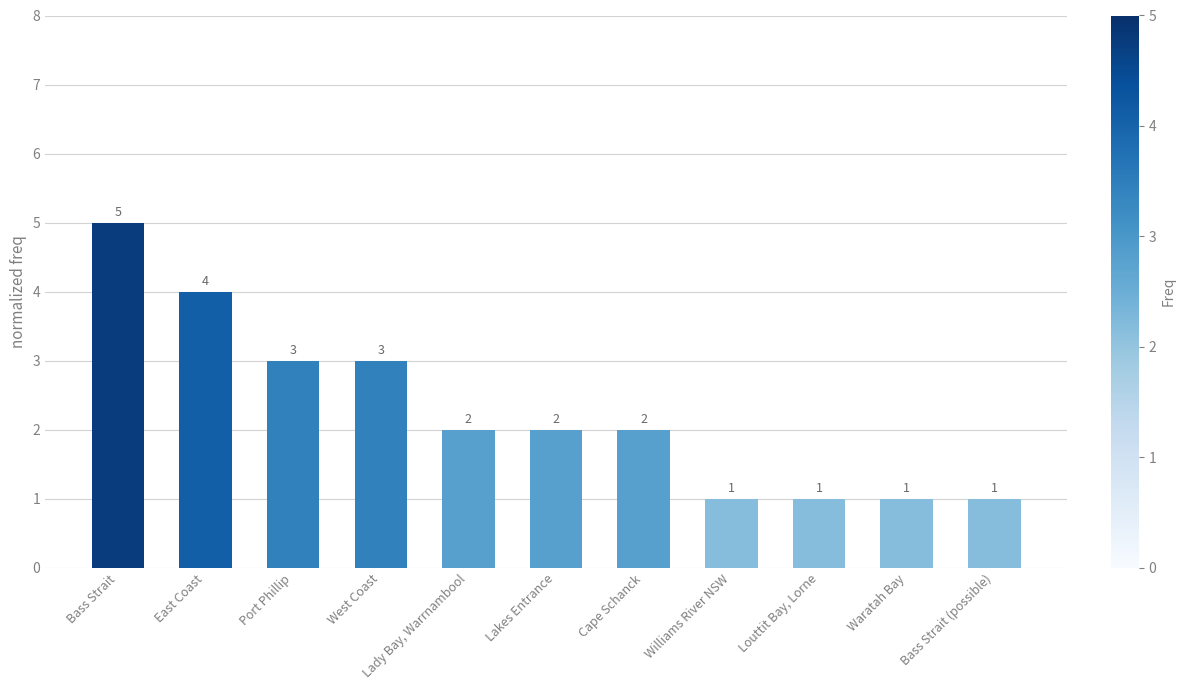

What is the smallest value displayed?

1